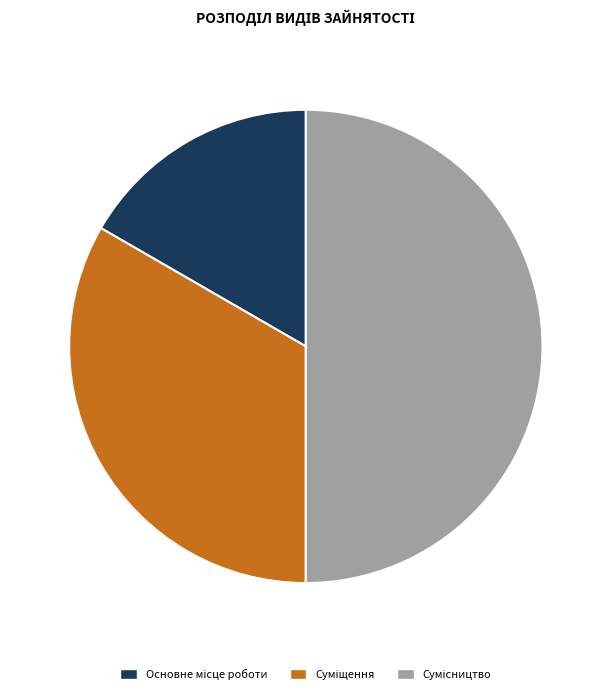

What is the change in value from Основне місце роботи to Суміщення?

+1